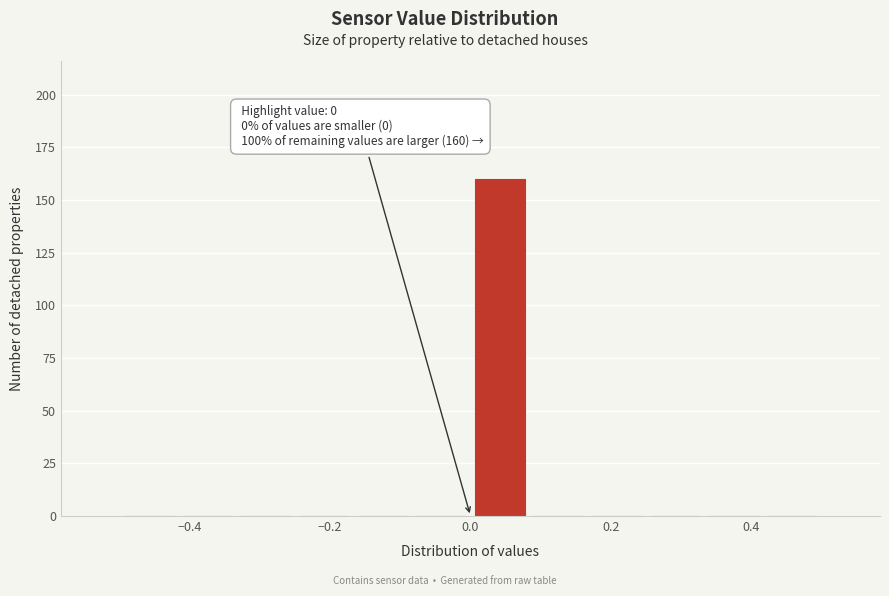

Which range on the x-axis has the tallest bar?

0.00 to 0.08